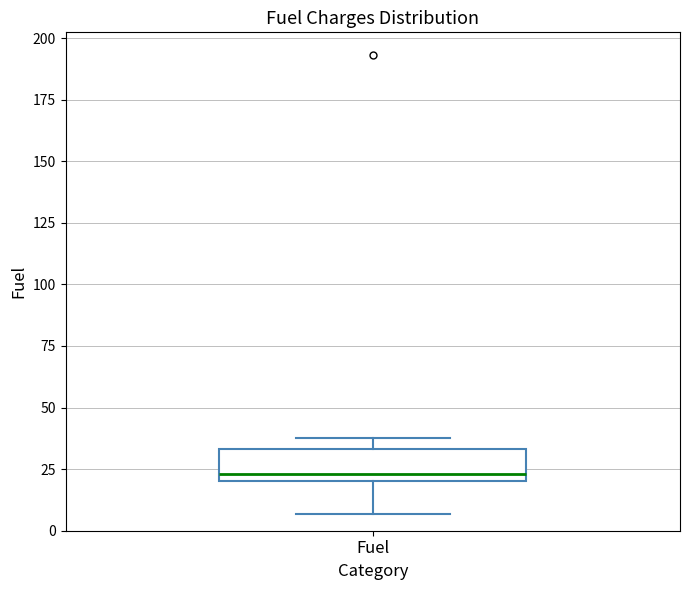

Read this box plot against the y-axis: the position of the median line, the range covered by the box, and the ends of both whiskers. The values are not printed on the chart, so give them approximately, as read against the axis.

median 25, box 20 to 35, whiskers 5 to 40